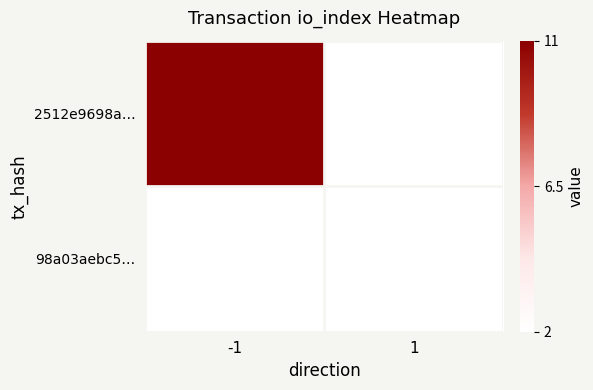

Which series has the widest spread of values?

2512e9698a…